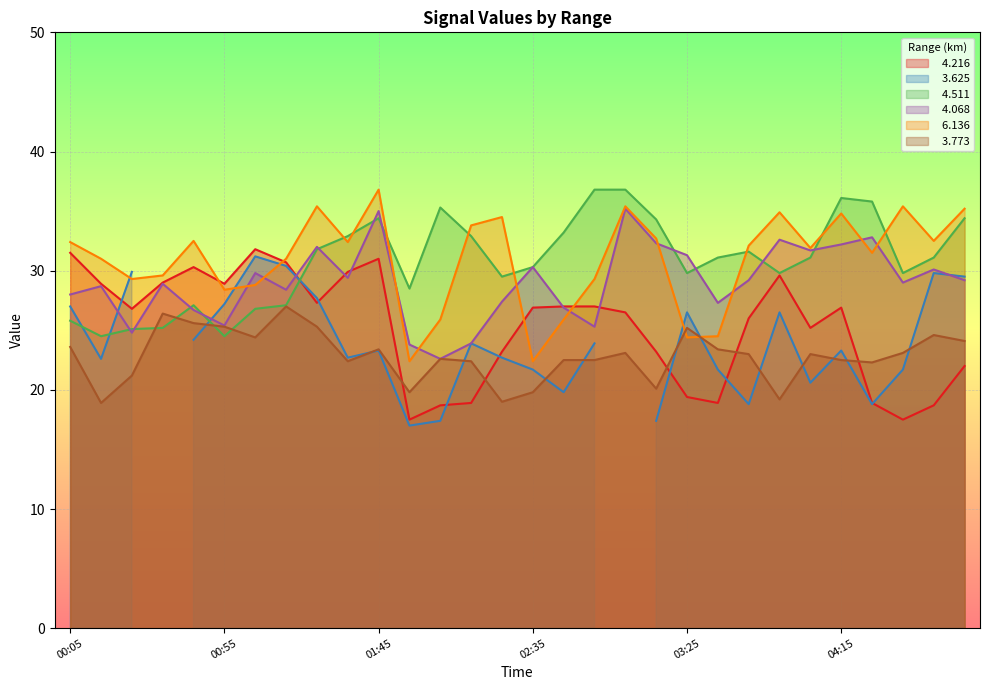

Is it true that   6.136 equals 31.5 at 04:25?

True